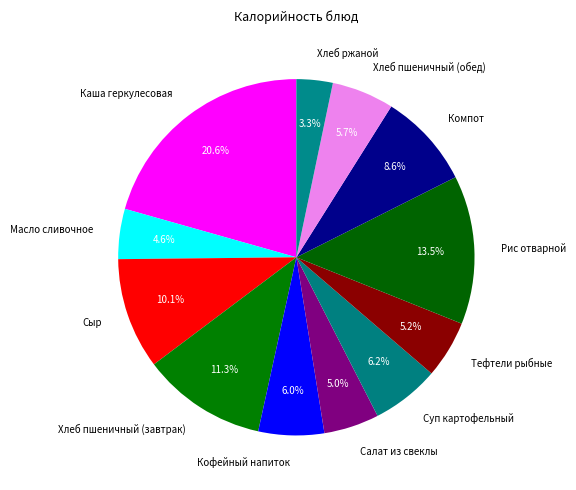

True or false: Хлеб пшеничный (обед) accounts for 6% of the total.

True